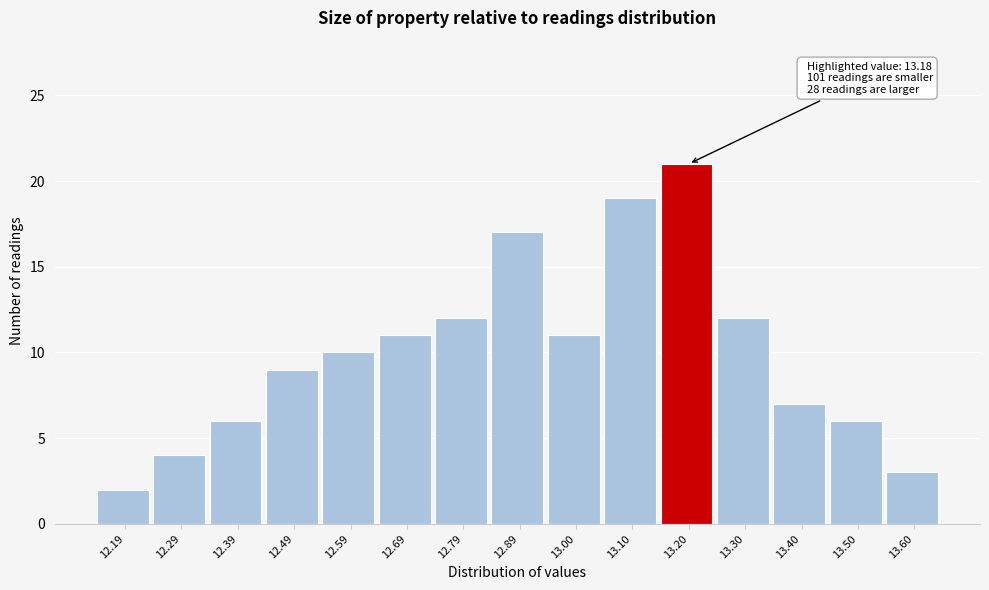

Over which range of the x-axis is the bar tallest?

13.14 to 13.24